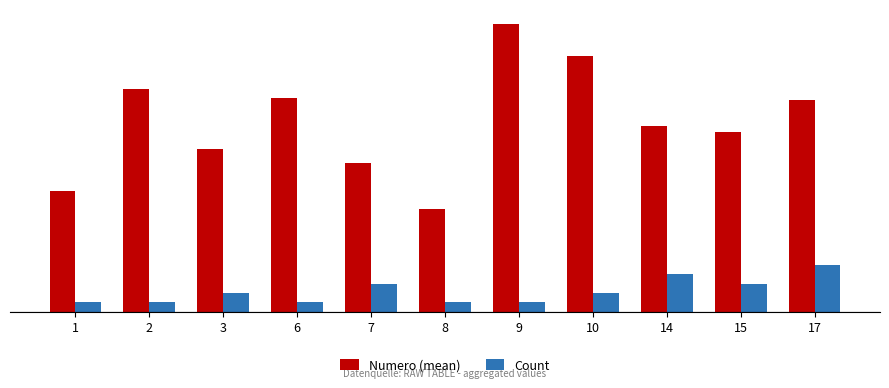

What are all the series names shown in the legend?

Numero (mean), Count